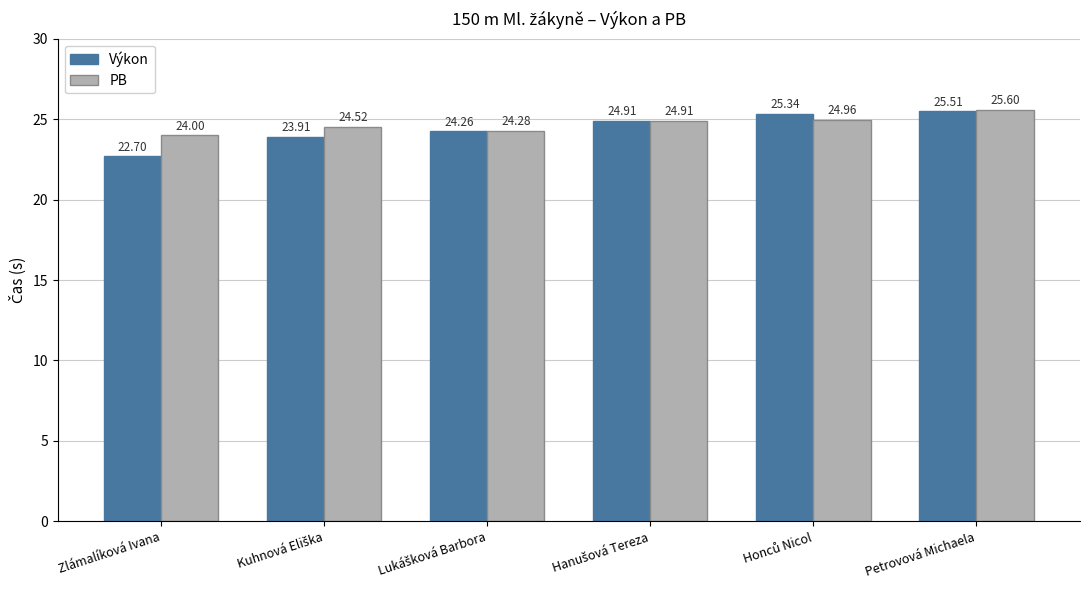

Which series has the largest range (max minus min)?

Výkon